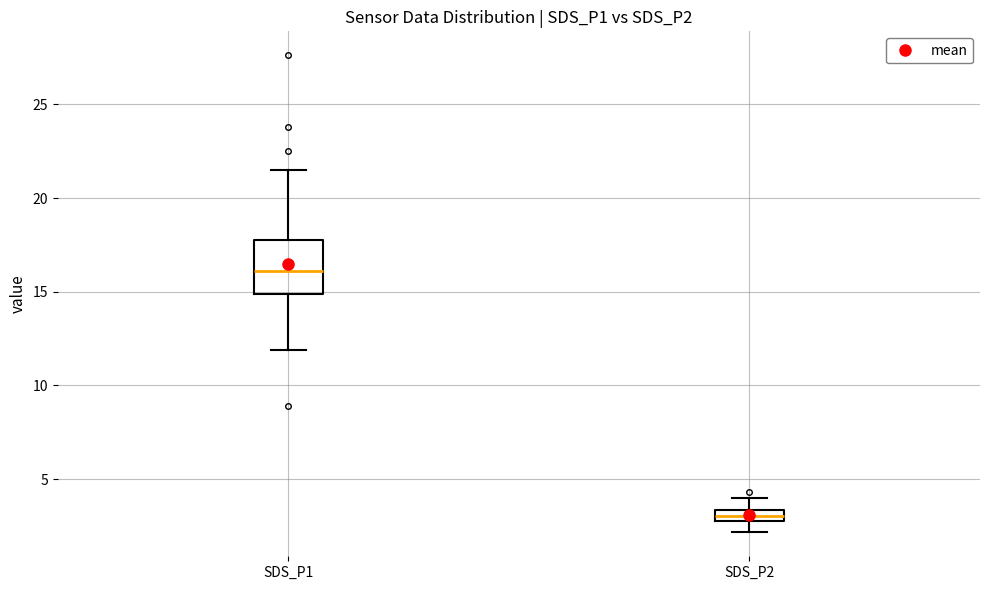

Where is the lower edge of the box for SDS_P2 on the y-axis? The values are not printed on the chart, so give them approximately, as read against the axis.

3.0